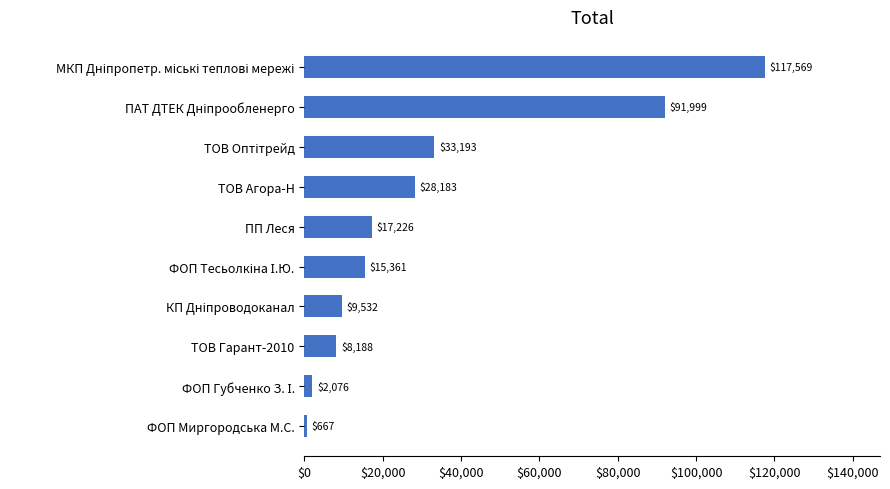

What is the average value?

32399.4